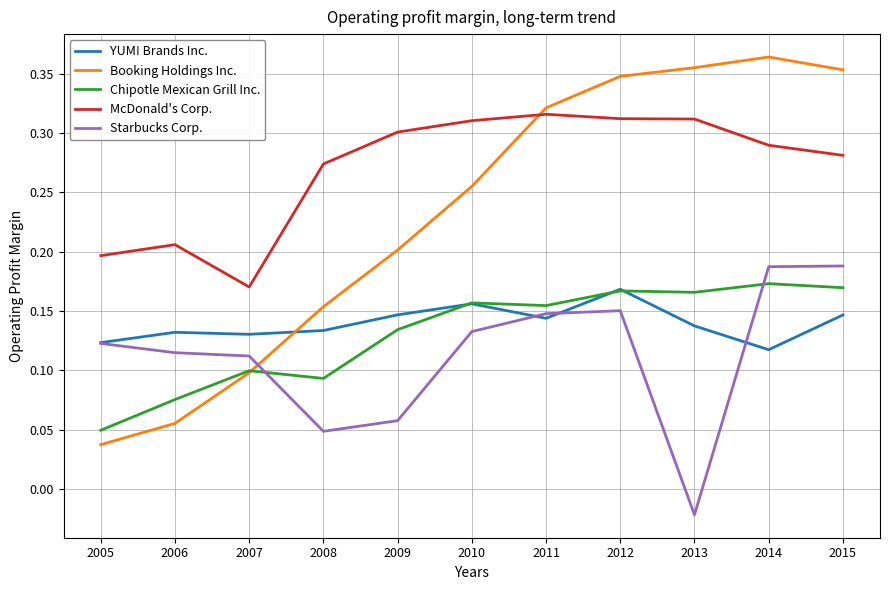

At 2015, list the series in order from smallest to largest.

YUM! Brands Inc., Chipotle Mexican Grill Inc., Starbucks Corp., McDonald's Corp., Booking Holdings Inc.